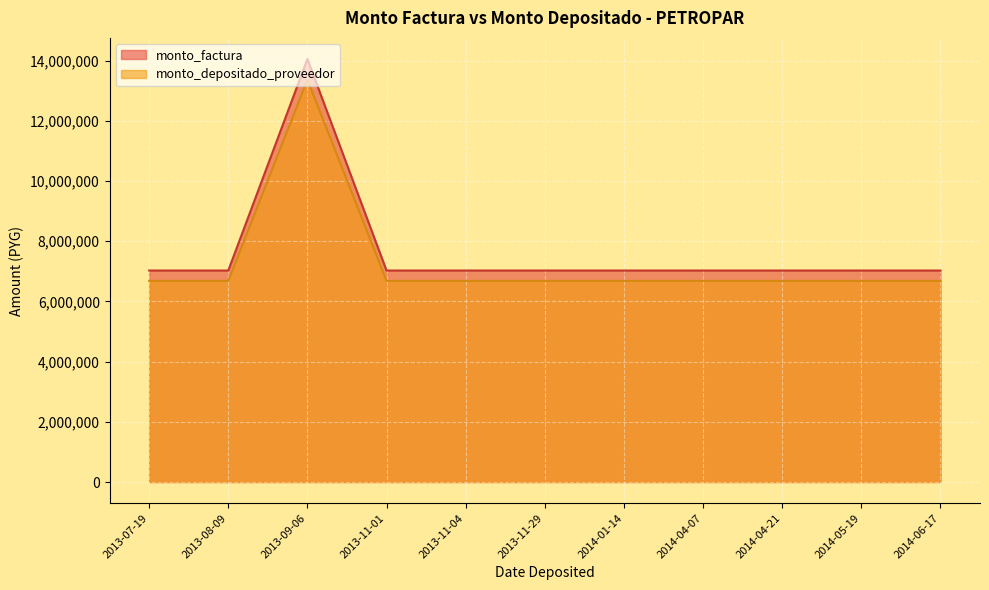

Which series has the largest total across all categories?

monto_factura